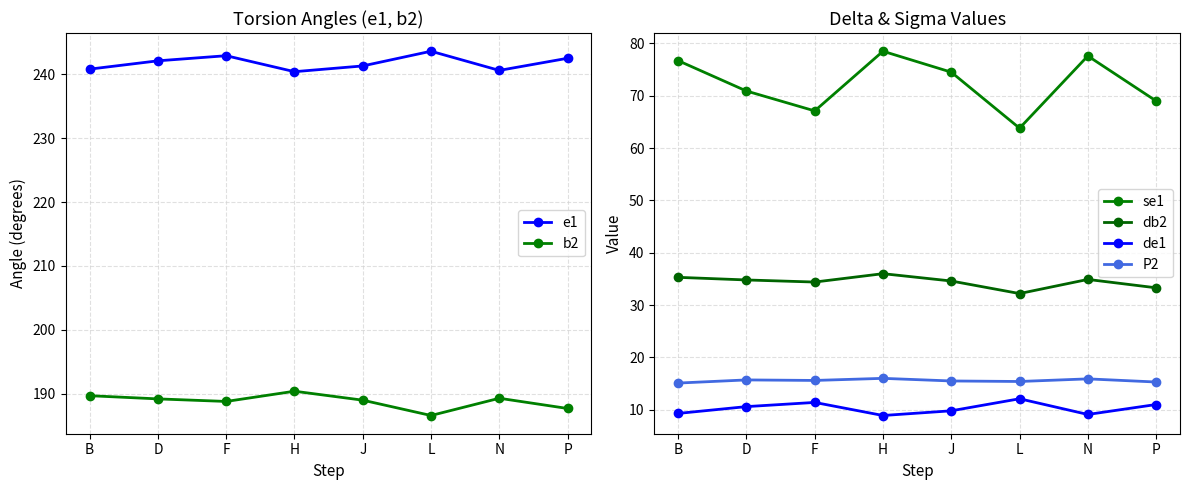

List the series in order of their peak value, lowest first.

de1, P2, db2, se1, b2, e1